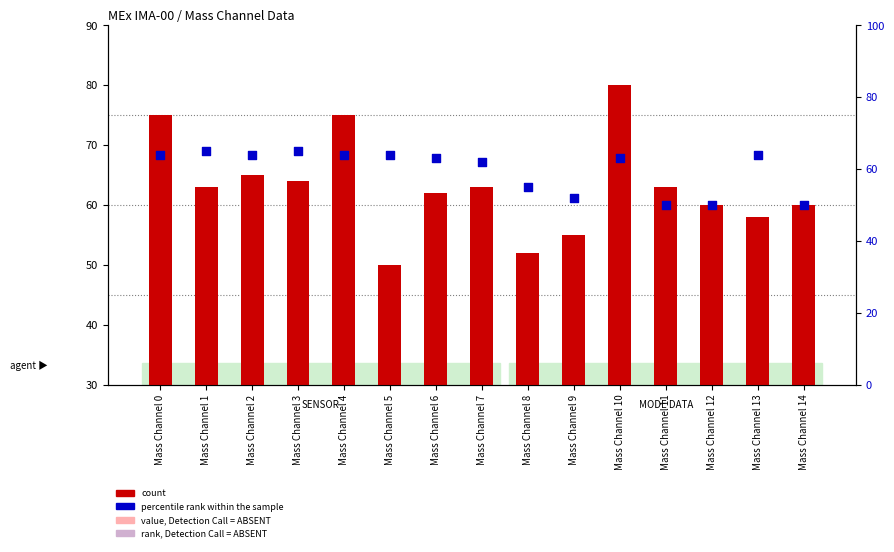

Which series has the largest total across all categories?

count